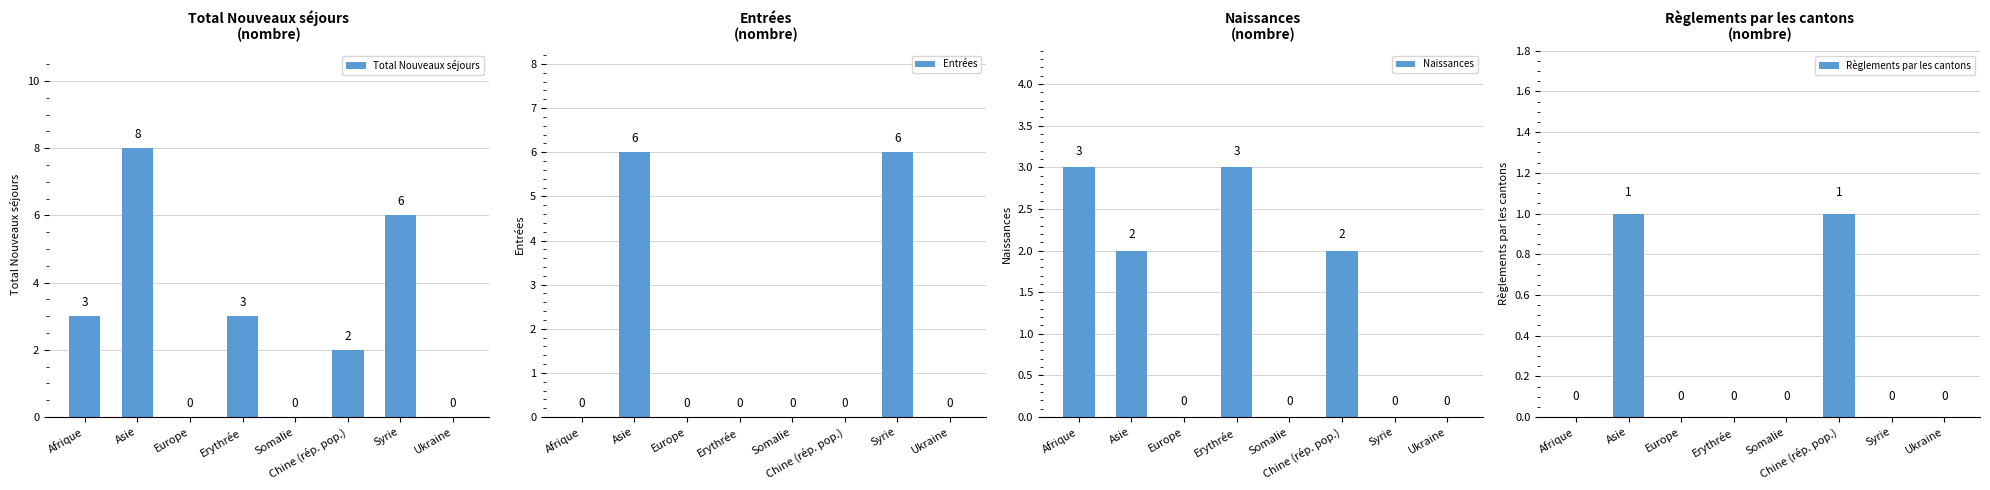

List the series in order of their peak value, highest first.

Total Nouveaux séjours, Entrées, Naissances, Règlements par les cantons